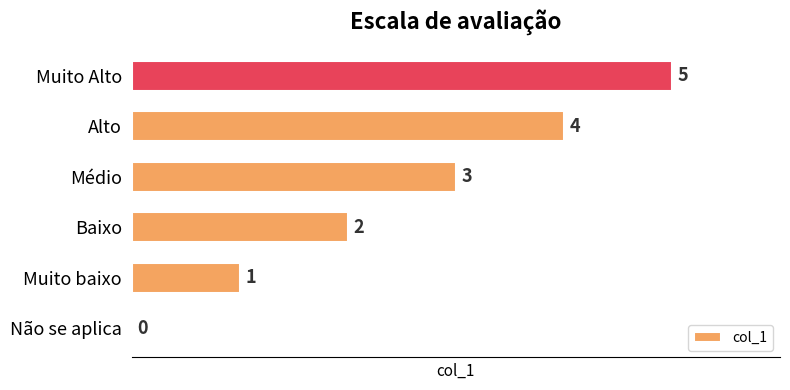

At which label is the value closest to 2?

Baixo